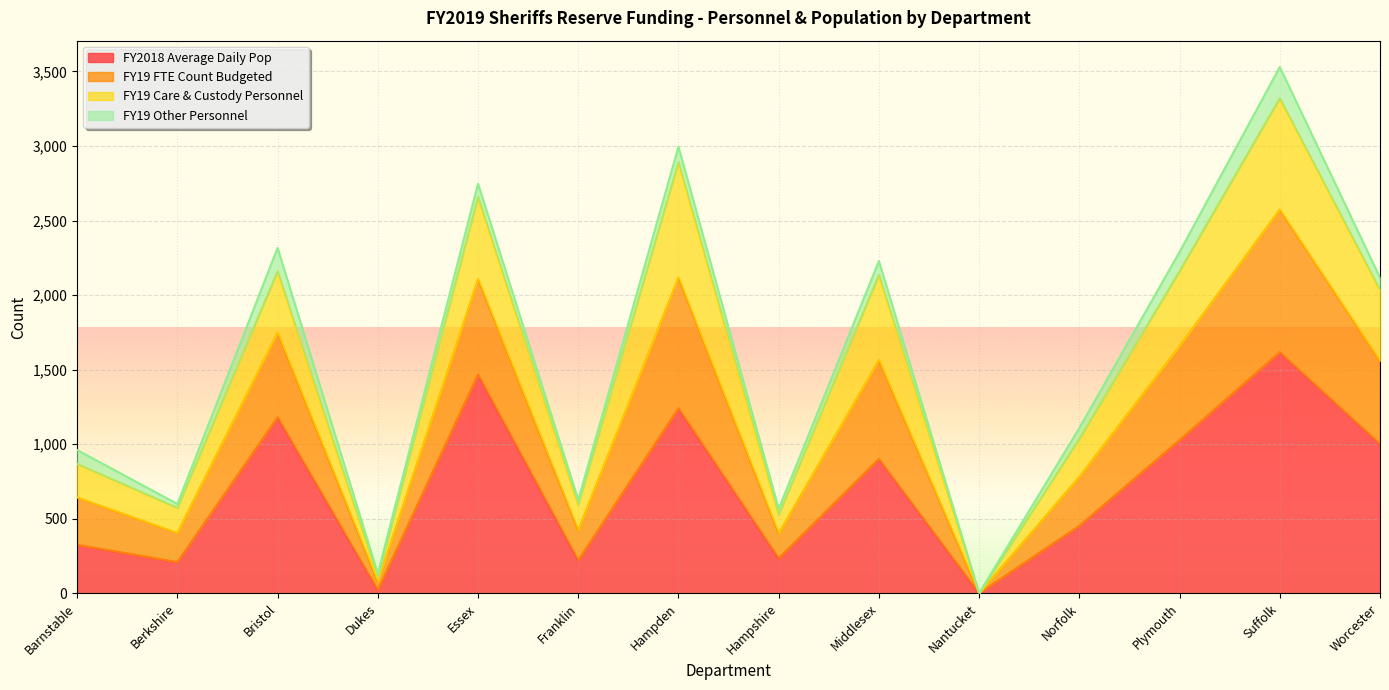

What is the total value across all series at Berkshire?

599.0